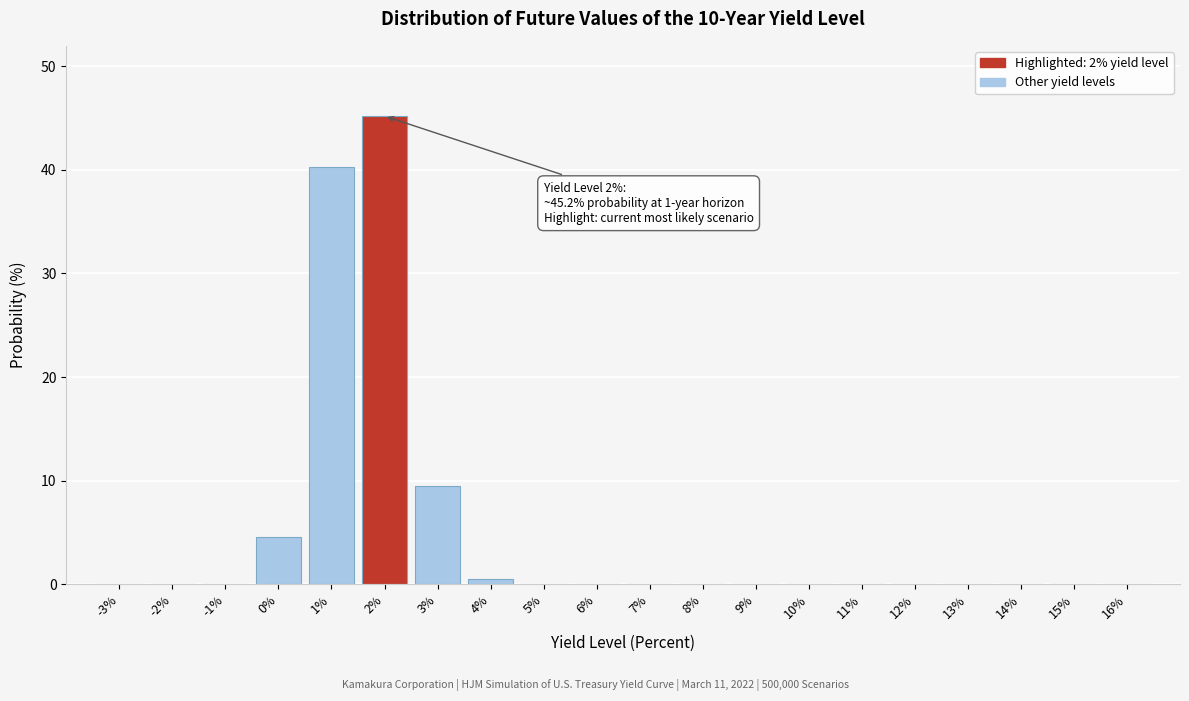

Between 2% and 1%, which is larger?

2%